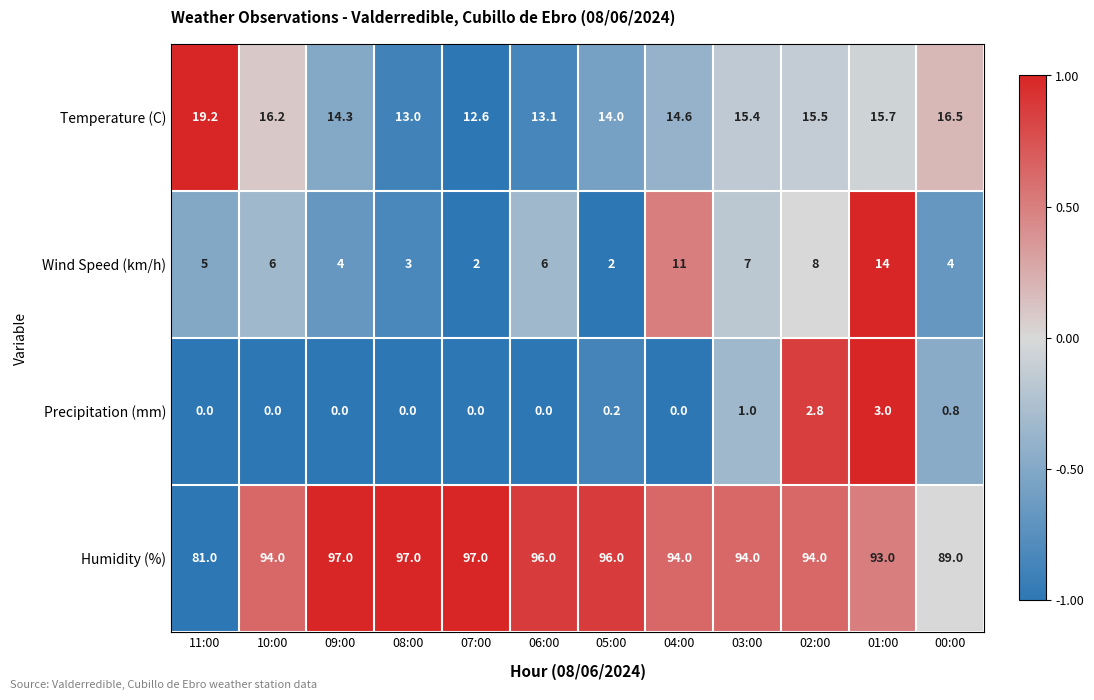

List the series in order of their peak value, lowest first.

Precipitation (mm), Wind Speed (km/h), Temperature (C), Humidity (%)